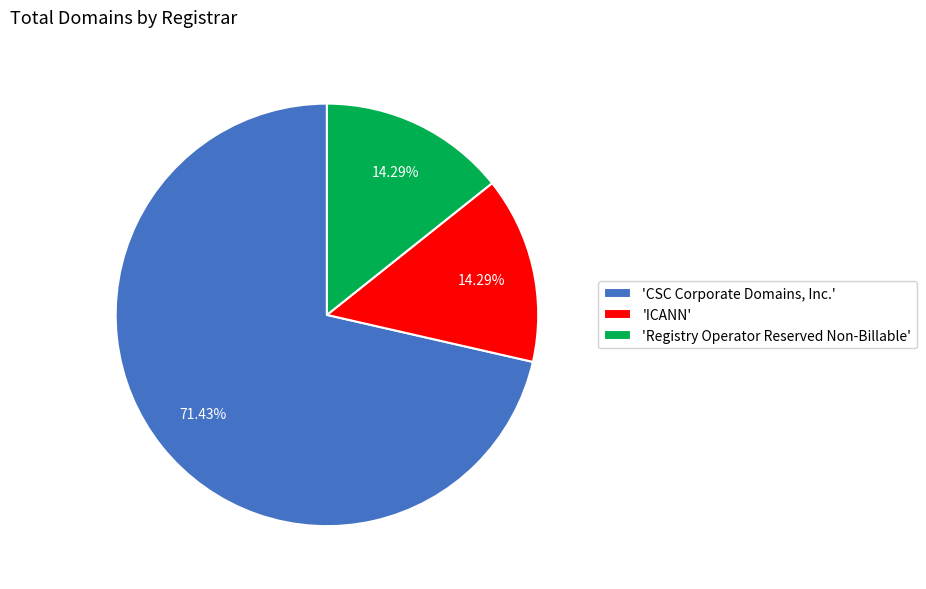

Is there a majority slice in this chart?

Yes